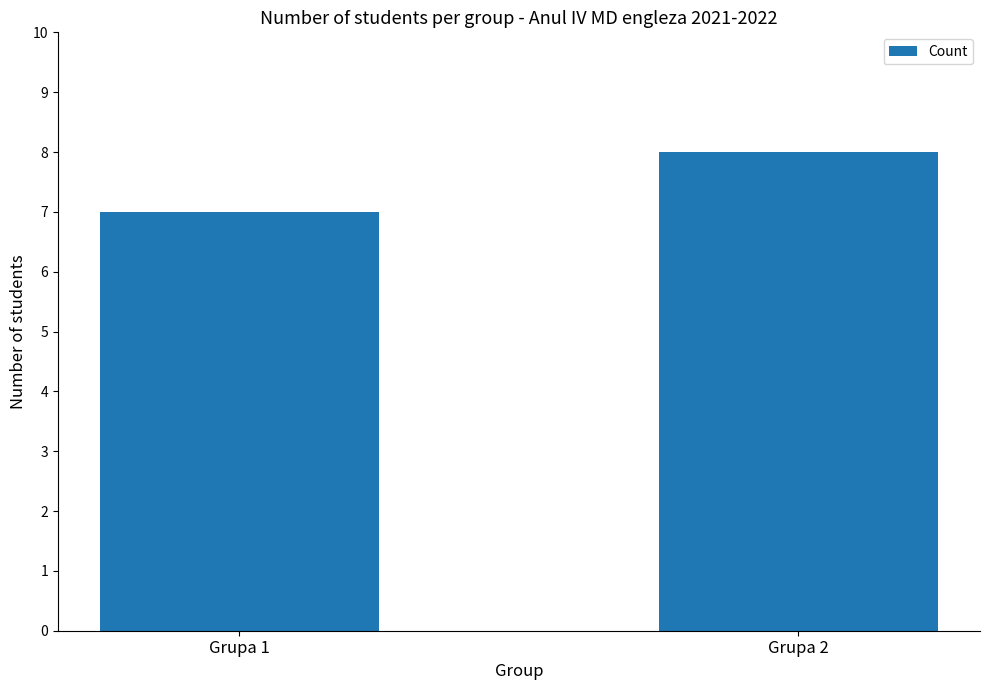

What is the value of the 1st bar from the left?

7